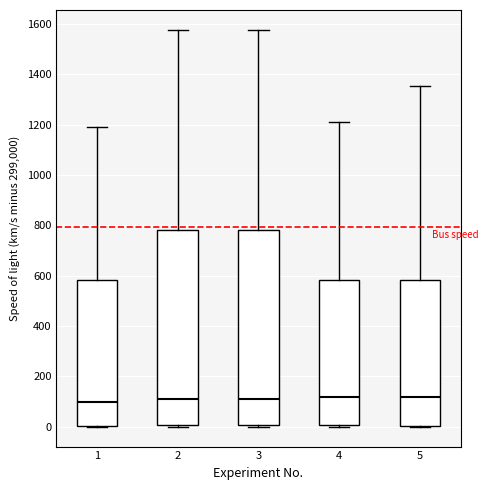

Reading left to right, transcribe this box plot: for each box, give where its median line is, the range the box spans, and where its two whiskers end, as read against the y-axis. The values are not printed on the chart, so give them approximately, as read against the axis.

1: median 100, box 0 to 580, whiskers 0 to 1180
2: median 100, box 0 to 780, whiskers 0 to 1580
3: median 100, box 0 to 780, whiskers 0 to 1580
4: median 120, box 0 to 580, whiskers 0 to 1220
5: median 120, box 0 to 580, whiskers 0 to 1360